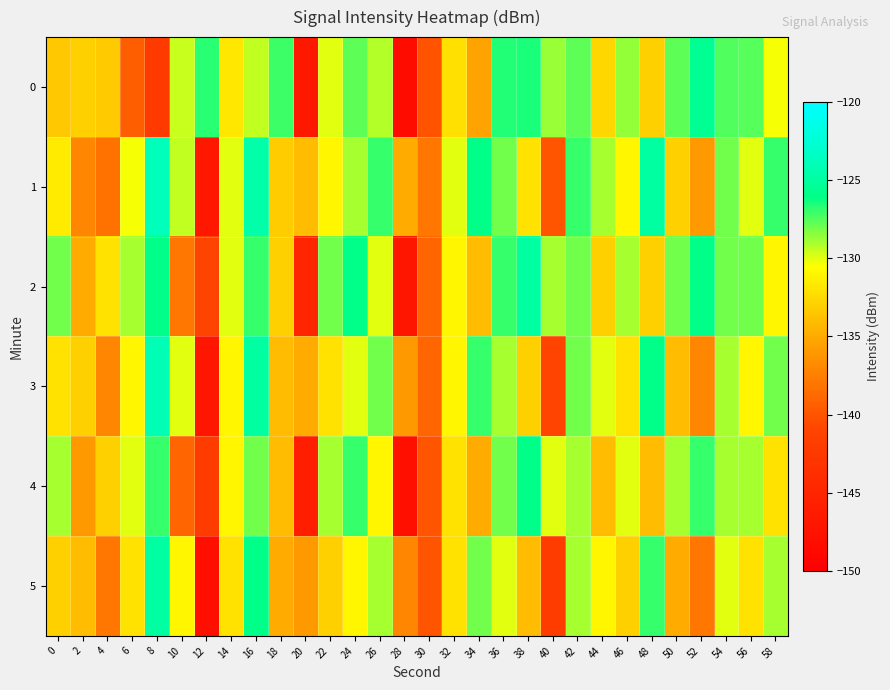

At how many categories does at least one series exceed -133?

27